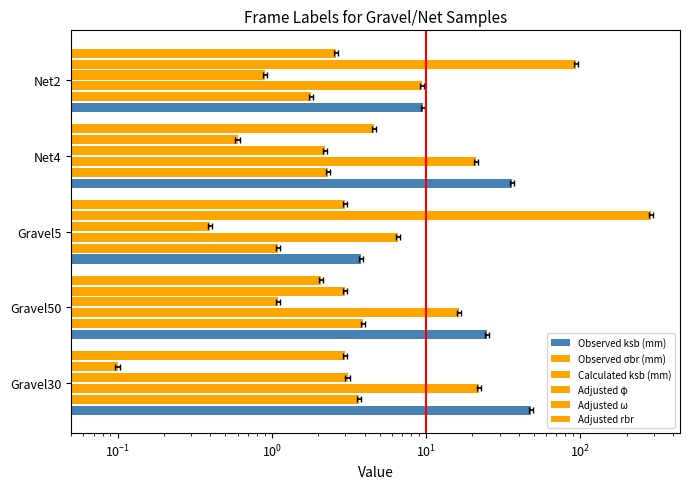

Are the bars horizontal?

Yes